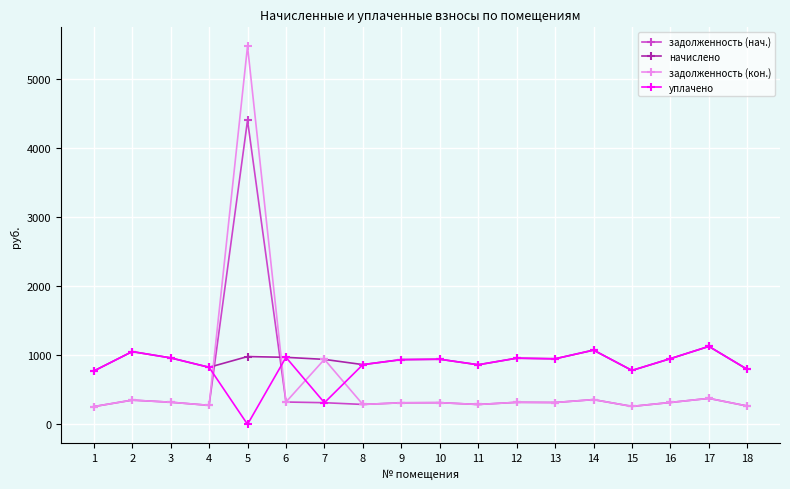

What is the value of the задолженность (нач.) point at the 6th from the left?

323.1